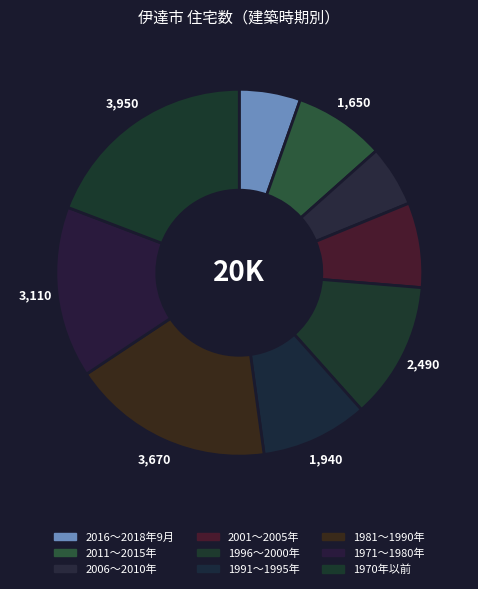

How many slices are in this pie chart?

9